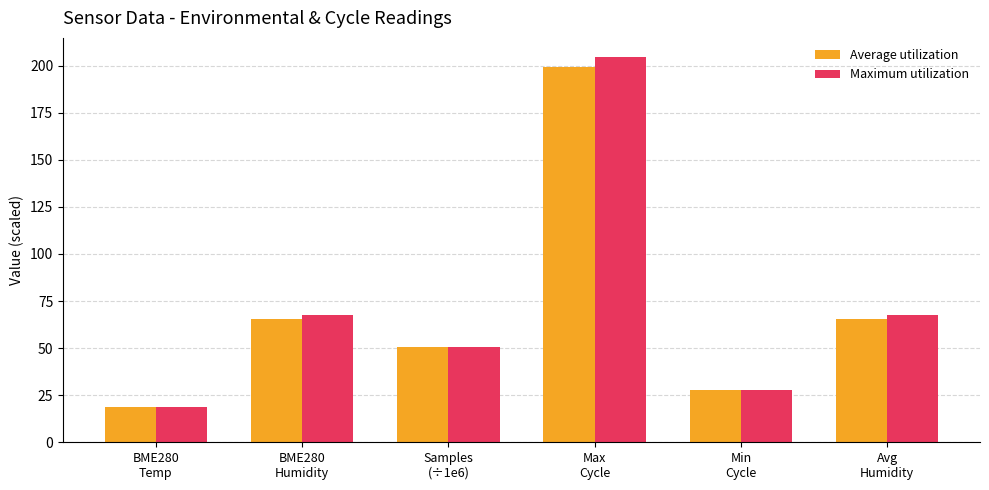

What is the lowest value of the Maximum utilization series?

19.0